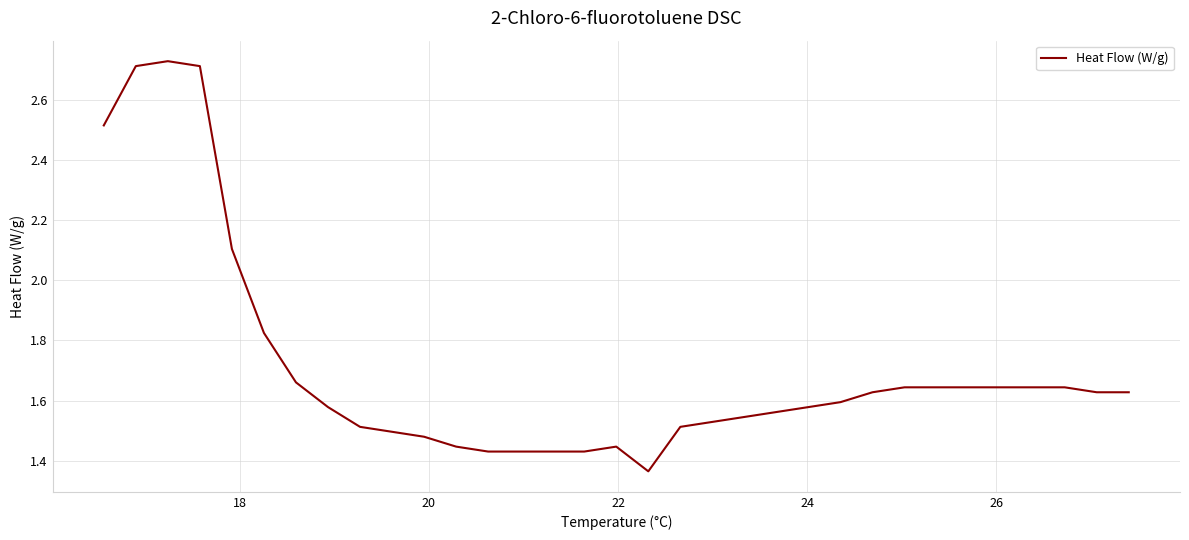

What is the sum of all values?

56.4